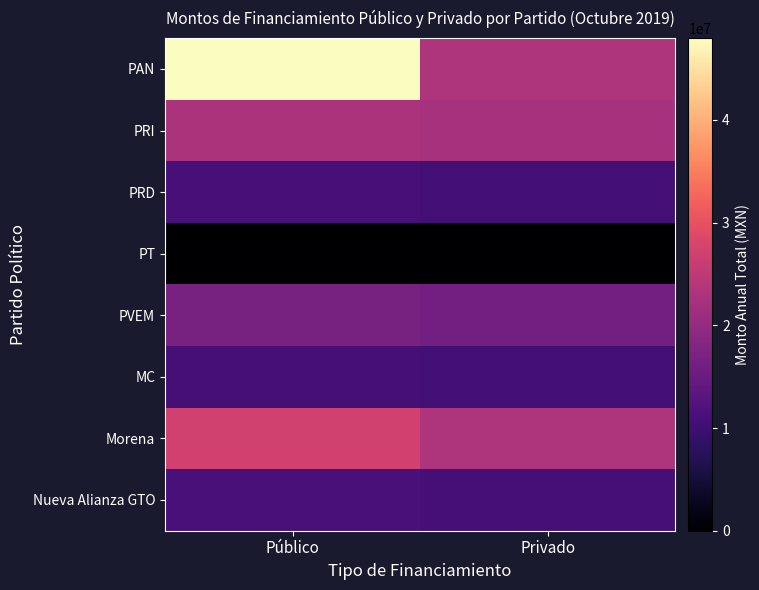

List the series in order of their peak value, lowest first.

PT, MC, PRD, Nueva Alianza GTO, PVEM, PRI, Morena, PAN